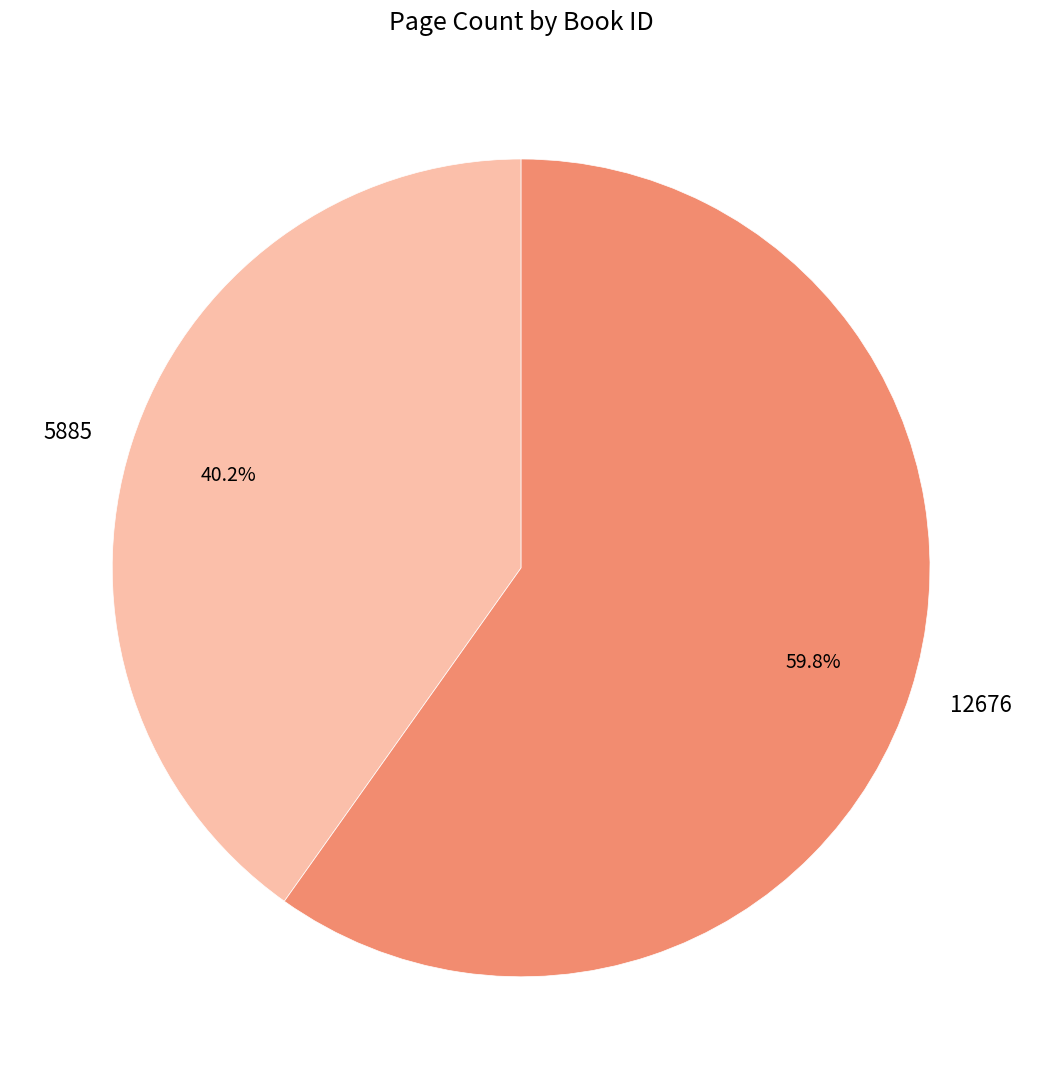

How many segments does this pie chart have?

2